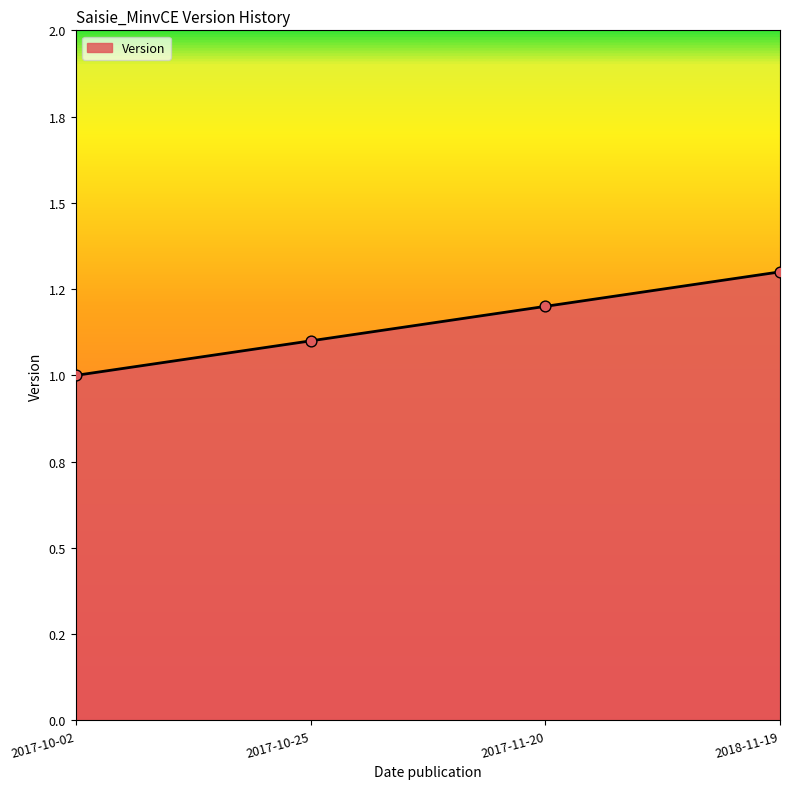

Between 2018-11-19 and 2017-10-02, which is larger?

2018-11-19